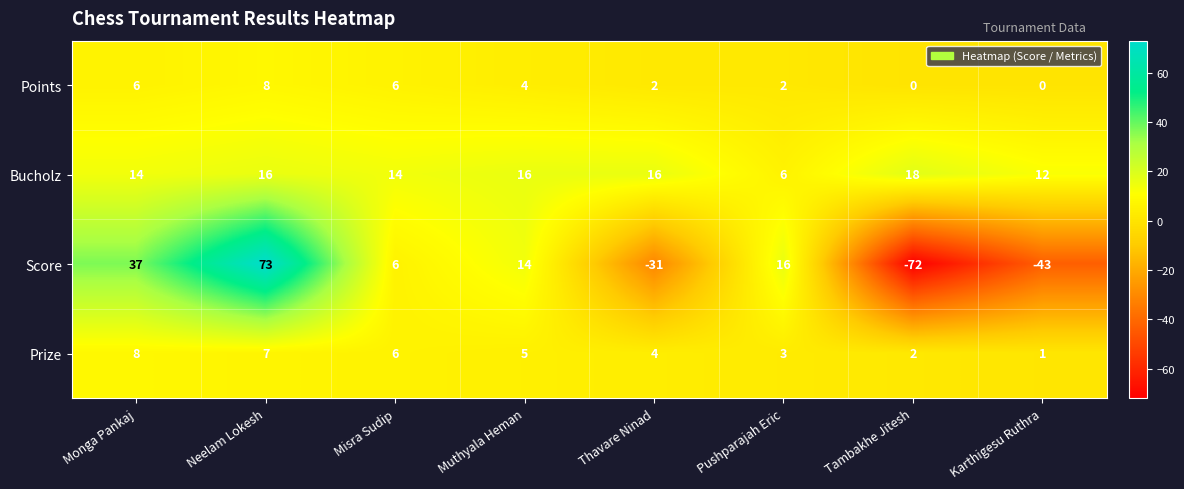

Rank the series at Pushparajah Eric from highest to lowest value.

Score, Bucholz, Prize, Points